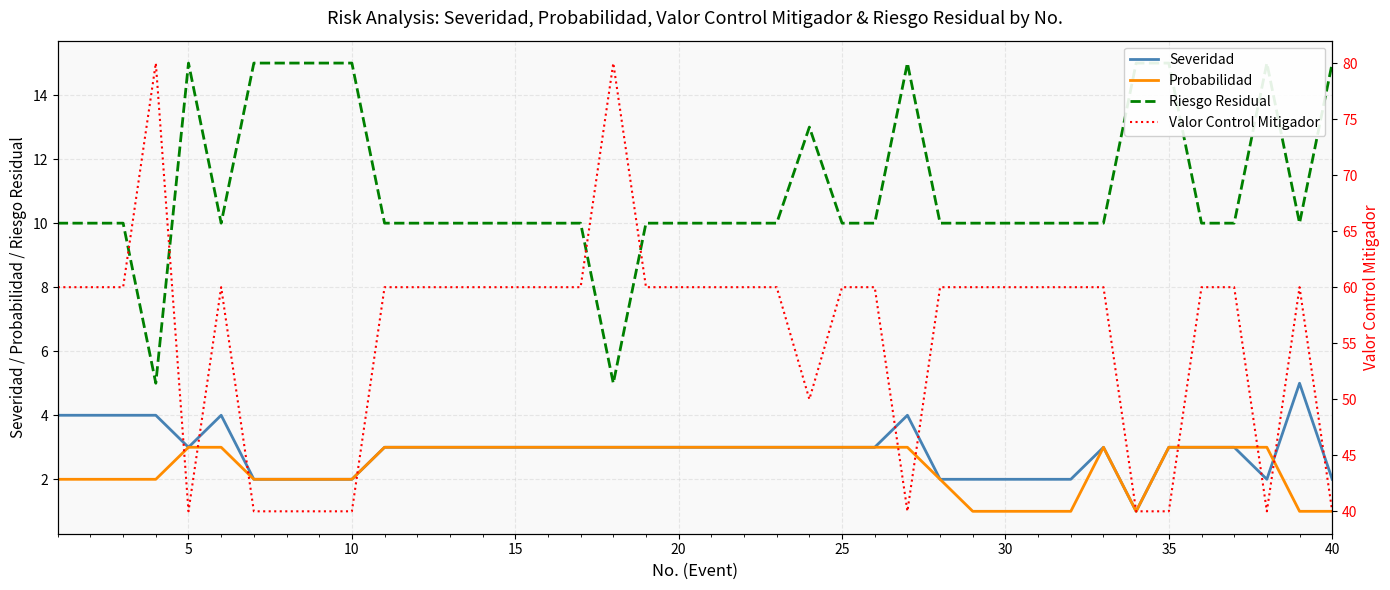

What is the difference between the maximum and minimum values in the Probabilidad series?

2